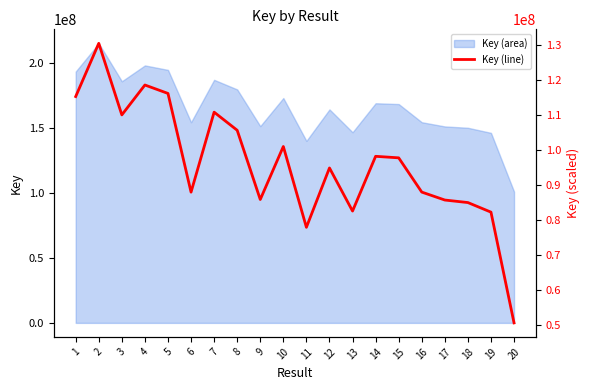

What is the change in value from 1 to 4?

+3300792.6